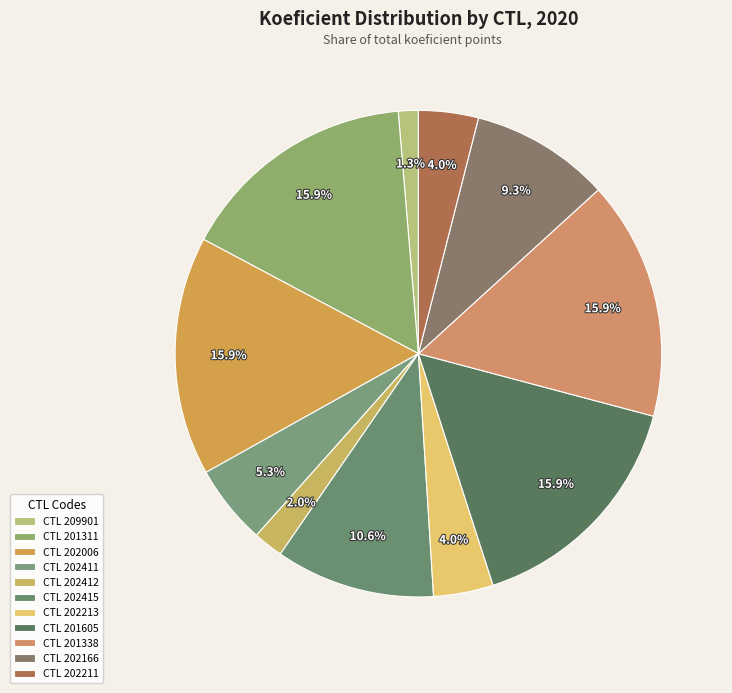

Count the number of slices in the pie.

11